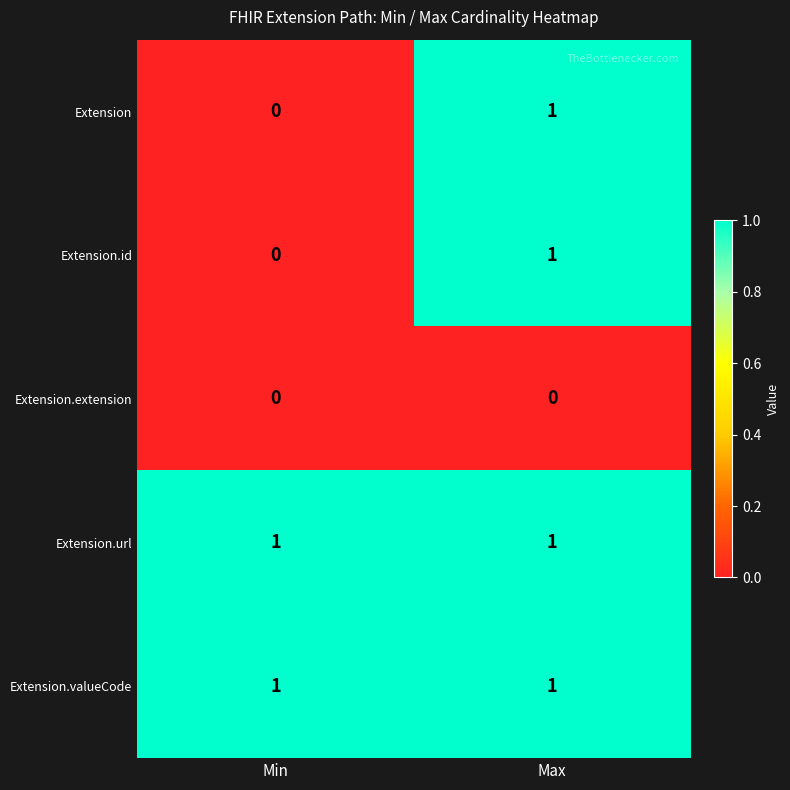

Reading right to left, transcribe all the data shown in this chart.

Extension: 1	0
Extension.id: 1	0
Extension.extension: 0	0
Extension.url: 1	1
Extension.valueCode: 1	1